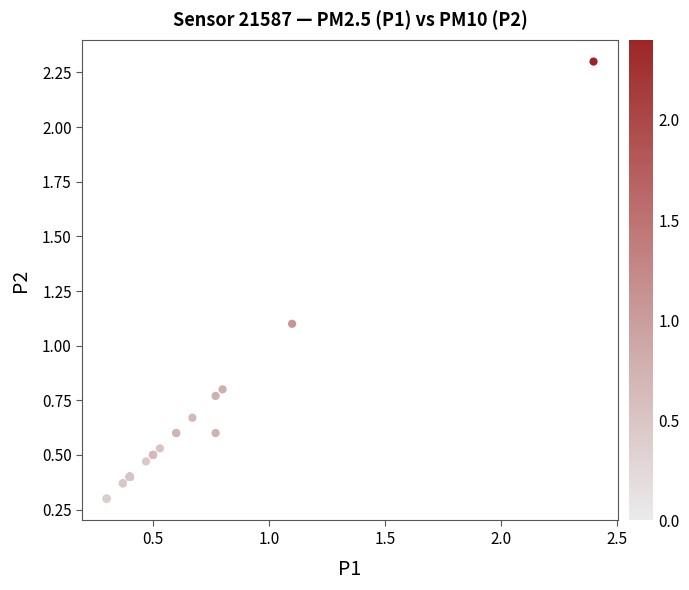

What Y value in the scatter plot is closest to 1?

1.1